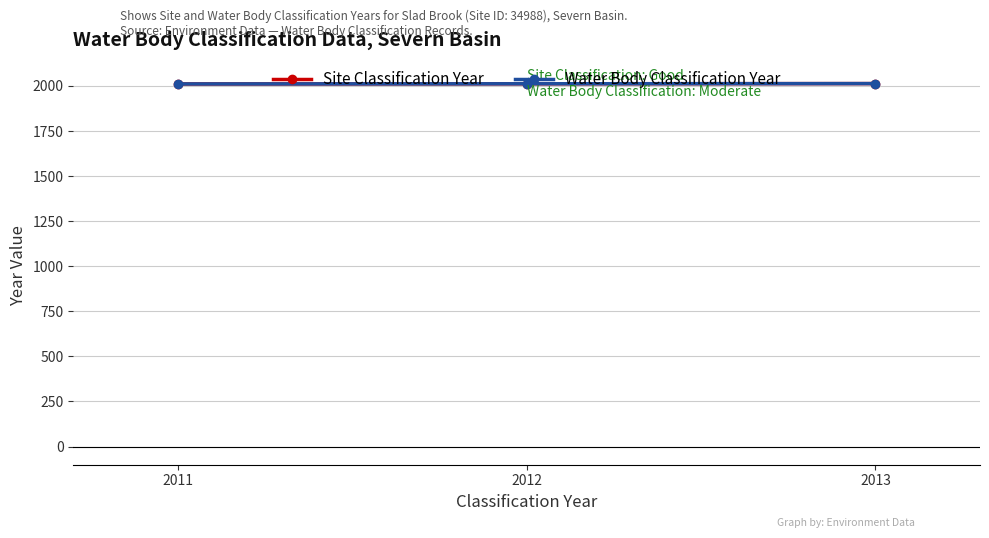

At 2011, list the series in order from largest to smallest.

Site Classification Year, Water Body Classification Year